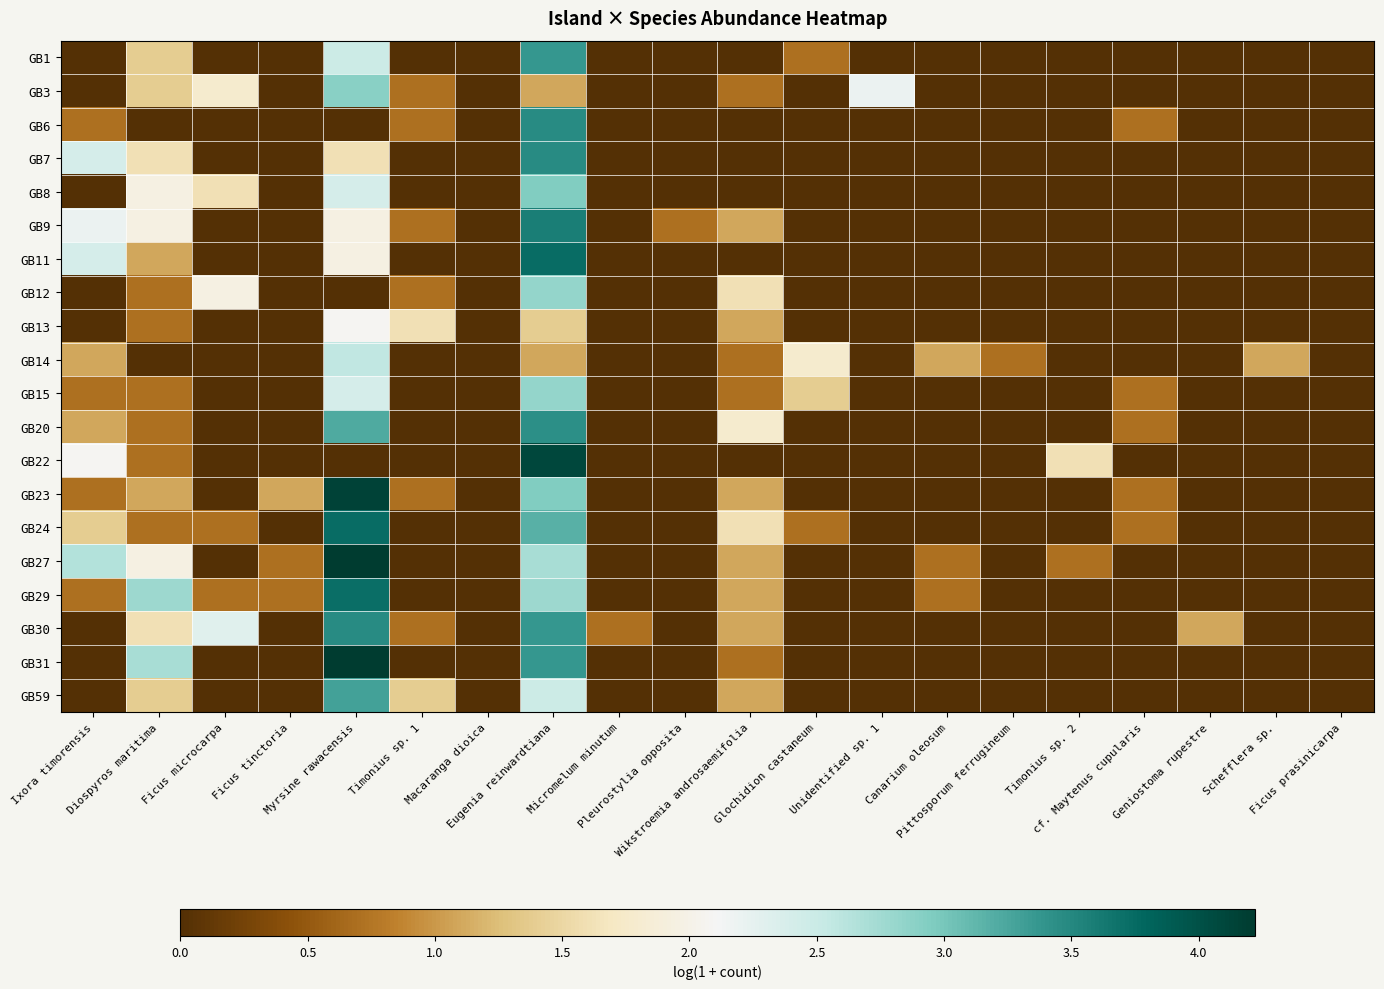

Reading left to right, what are all the values shown in this chart?

GB1: Ixora timorensis=0.0	Diospyros maritima=1.4	Ficus microcarpa=0.0	Ficus tinctoria=0.0	Myrsine rawacensis=2.5	Timonius sp. 1=0.0	Macaranga dioica=0.0	Eugenia reinwardtiana=3.4	Micromelum minutum=0.0	Pleurostylia opposita=0.0	Wikstroemia androsaemifolia=0.0	Glochidion castaneum=0.7	Unidentified sp. 1=0.0	Canarium oleosum=0.0	Pittosporum ferrugineum=0.0	Timonius sp. 2=0.0	cf. Maytenus cupularis=0.0	Geniostoma rupestre=0.0	Schefflera sp.=0.0	Ficus prasinicarpa=0.0
GB3: Ixora timorensis=0.0	Diospyros maritima=1.4	Ficus microcarpa=1.8	Ficus tinctoria=0.0	Myrsine rawacensis=2.9	Timonius sp. 1=0.7	Macaranga dioica=0.0	Eugenia reinwardtiana=1.1	Micromelum minutum=0.0	Pleurostylia opposita=0.0	Wikstroemia androsaemifolia=0.7	Glochidion castaneum=0.0	Unidentified sp. 1=2.2	Canarium oleosum=0.0	Pittosporum ferrugineum=0.0	Timonius sp. 2=0.0	cf. Maytenus cupularis=0.0	Geniostoma rupestre=0.0	Schefflera sp.=0.0	Ficus prasinicarpa=0.0
GB6: Ixora timorensis=0.7	Diospyros maritima=0.0	Ficus microcarpa=0.0	Ficus tinctoria=0.0	Myrsine rawacensis=0.0	Timonius sp. 1=0.7	Macaranga dioica=0.0	Eugenia reinwardtiana=3.5	Micromelum minutum=0.0	Pleurostylia opposita=0.0	Wikstroemia androsaemifolia=0.0	Glochidion castaneum=0.0	Unidentified sp. 1=0.0	Canarium oleosum=0.0	Pittosporum ferrugineum=0.0	Timonius sp. 2=0.0	cf. Maytenus cupularis=0.7	Geniostoma rupestre=0.0	Schefflera sp.=0.0	Ficus prasinicarpa=0.0
GB7: Ixora timorensis=2.4	Diospyros maritima=1.6	Ficus microcarpa=0.0	Ficus tinctoria=0.0	Myrsine rawacensis=1.6	Timonius sp. 1=0.0	Macaranga dioica=0.0	Eugenia reinwardtiana=3.5	Micromelum minutum=0.0	Pleurostylia opposita=0.0	Wikstroemia androsaemifolia=0.0	Glochidion castaneum=0.0	Unidentified sp. 1=0.0	Canarium oleosum=0.0	Pittosporum ferrugineum=0.0	Timonius sp. 2=0.0	cf. Maytenus cupularis=0.0	Geniostoma rupestre=0.0	Schefflera sp.=0.0	Ficus prasinicarpa=0.0
GB8: Ixora timorensis=0.0	Diospyros maritima=1.9	Ficus microcarpa=1.6	Ficus tinctoria=0.0	Myrsine rawacensis=2.4	Timonius sp. 1=0.0	Macaranga dioica=0.0	Eugenia reinwardtiana=2.9	Micromelum minutum=0.0	Pleurostylia opposita=0.0	Wikstroemia androsaemifolia=0.0	Glochidion castaneum=0.0	Unidentified sp. 1=0.0	Canarium oleosum=0.0	Pittosporum ferrugineum=0.0	Timonius sp. 2=0.0	cf. Maytenus cupularis=0.0	Geniostoma rupestre=0.0	Schefflera sp.=0.0	Ficus prasinicarpa=0.0
GB9: Ixora timorensis=2.2	Diospyros maritima=1.9	Ficus microcarpa=0.0	Ficus tinctoria=0.0	Myrsine rawacensis=1.9	Timonius sp. 1=0.7	Macaranga dioica=0.0	Eugenia reinwardtiana=3.6	Micromelum minutum=0.0	Pleurostylia opposita=0.7	Wikstroemia androsaemifolia=1.1	Glochidion castaneum=0.0	Unidentified sp. 1=0.0	Canarium oleosum=0.0	Pittosporum ferrugineum=0.0	Timonius sp. 2=0.0	cf. Maytenus cupularis=0.0	Geniostoma rupestre=0.0	Schefflera sp.=0.0	Ficus prasinicarpa=0.0
GB11: Ixora timorensis=2.4	Diospyros maritima=1.1	Ficus microcarpa=0.0	Ficus tinctoria=0.0	Myrsine rawacensis=1.9	Timonius sp. 1=0.0	Macaranga dioica=0.0	Eugenia reinwardtiana=3.7	Micromelum minutum=0.0	Pleurostylia opposita=0.0	Wikstroemia androsaemifolia=0.0	Glochidion castaneum=0.0	Unidentified sp. 1=0.0	Canarium oleosum=0.0	Pittosporum ferrugineum=0.0	Timonius sp. 2=0.0	cf. Maytenus cupularis=0.0	Geniostoma rupestre=0.0	Schefflera sp.=0.0	Ficus prasinicarpa=0.0
GB12: Ixora timorensis=0.0	Diospyros maritima=0.7	Ficus microcarpa=1.9	Ficus tinctoria=0.0	Myrsine rawacensis=0.0	Timonius sp. 1=0.7	Macaranga dioica=0.0	Eugenia reinwardtiana=2.8	Micromelum minutum=0.0	Pleurostylia opposita=0.0	Wikstroemia androsaemifolia=1.6	Glochidion castaneum=0.0	Unidentified sp. 1=0.0	Canarium oleosum=0.0	Pittosporum ferrugineum=0.0	Timonius sp. 2=0.0	cf. Maytenus cupularis=0.0	Geniostoma rupestre=0.0	Schefflera sp.=0.0	Ficus prasinicarpa=0.0
GB13: Ixora timorensis=0.0	Diospyros maritima=0.7	Ficus microcarpa=0.0	Ficus tinctoria=0.0	Myrsine rawacensis=2.1	Timonius sp. 1=1.6	Macaranga dioica=0.0	Eugenia reinwardtiana=1.4	Micromelum minutum=0.0	Pleurostylia opposita=0.0	Wikstroemia androsaemifolia=1.1	Glochidion castaneum=0.0	Unidentified sp. 1=0.0	Canarium oleosum=0.0	Pittosporum ferrugineum=0.0	Timonius sp. 2=0.0	cf. Maytenus cupularis=0.0	Geniostoma rupestre=0.0	Schefflera sp.=0.0	Ficus prasinicarpa=0.0
GB14: Ixora timorensis=1.1	Diospyros maritima=0.0	Ficus microcarpa=0.0	Ficus tinctoria=0.0	Myrsine rawacensis=2.6	Timonius sp. 1=0.0	Macaranga dioica=0.0	Eugenia reinwardtiana=1.1	Micromelum minutum=0.0	Pleurostylia opposita=0.0	Wikstroemia androsaemifolia=0.7	Glochidion castaneum=1.8	Unidentified sp. 1=0.0	Canarium oleosum=1.1	Pittosporum ferrugineum=0.7	Timonius sp. 2=0.0	cf. Maytenus cupularis=0.0	Geniostoma rupestre=0.0	Schefflera sp.=1.1	Ficus prasinicarpa=0.0
GB15: Ixora timorensis=0.7	Diospyros maritima=0.7	Ficus microcarpa=0.0	Ficus tinctoria=0.0	Myrsine rawacensis=2.4	Timonius sp. 1=0.0	Macaranga dioica=0.0	Eugenia reinwardtiana=2.8	Micromelum minutum=0.0	Pleurostylia opposita=0.0	Wikstroemia androsaemifolia=0.7	Glochidion castaneum=1.4	Unidentified sp. 1=0.0	Canarium oleosum=0.0	Pittosporum ferrugineum=0.0	Timonius sp. 2=0.0	cf. Maytenus cupularis=0.7	Geniostoma rupestre=0.0	Schefflera sp.=0.0	Ficus prasinicarpa=0.0
GB20: Ixora timorensis=1.1	Diospyros maritima=0.7	Ficus microcarpa=0.0	Ficus tinctoria=0.0	Myrsine rawacensis=3.2	Timonius sp. 1=0.0	Macaranga dioica=0.0	Eugenia reinwardtiana=3.4	Micromelum minutum=0.0	Pleurostylia opposita=0.0	Wikstroemia androsaemifolia=1.8	Glochidion castaneum=0.0	Unidentified sp. 1=0.0	Canarium oleosum=0.0	Pittosporum ferrugineum=0.0	Timonius sp. 2=0.0	cf. Maytenus cupularis=0.7	Geniostoma rupestre=0.0	Schefflera sp.=0.0	Ficus prasinicarpa=0.0
GB22: Ixora timorensis=2.1	Diospyros maritima=0.7	Ficus microcarpa=0.0	Ficus tinctoria=0.0	Myrsine rawacensis=0.0	Timonius sp. 1=0.0	Macaranga dioica=0.0	Eugenia reinwardtiana=4.1	Micromelum minutum=0.0	Pleurostylia opposita=0.0	Wikstroemia androsaemifolia=0.0	Glochidion castaneum=0.0	Unidentified sp. 1=0.0	Canarium oleosum=0.0	Pittosporum ferrugineum=0.0	Timonius sp. 2=1.6	cf. Maytenus cupularis=0.0	Geniostoma rupestre=0.0	Schefflera sp.=0.0	Ficus prasinicarpa=0.0
GB23: Ixora timorensis=0.7	Diospyros maritima=1.1	Ficus microcarpa=0.0	Ficus tinctoria=1.1	Myrsine rawacensis=4.1	Timonius sp. 1=0.7	Macaranga dioica=0.0	Eugenia reinwardtiana=2.9	Micromelum minutum=0.0	Pleurostylia opposita=0.0	Wikstroemia androsaemifolia=1.1	Glochidion castaneum=0.0	Unidentified sp. 1=0.0	Canarium oleosum=0.0	Pittosporum ferrugineum=0.0	Timonius sp. 2=0.0	cf. Maytenus cupularis=0.7	Geniostoma rupestre=0.0	Schefflera sp.=0.0	Ficus prasinicarpa=0.0
GB24: Ixora timorensis=1.4	Diospyros maritima=0.7	Ficus microcarpa=0.7	Ficus tinctoria=0.0	Myrsine rawacensis=3.7	Timonius sp. 1=0.0	Macaranga dioica=0.0	Eugenia reinwardtiana=3.2	Micromelum minutum=0.0	Pleurostylia opposita=0.0	Wikstroemia androsaemifolia=1.6	Glochidion castaneum=0.7	Unidentified sp. 1=0.0	Canarium oleosum=0.0	Pittosporum ferrugineum=0.0	Timonius sp. 2=0.0	cf. Maytenus cupularis=0.7	Geniostoma rupestre=0.0	Schefflera sp.=0.0	Ficus prasinicarpa=0.0
GB27: Ixora timorensis=2.6	Diospyros maritima=1.9	Ficus microcarpa=0.0	Ficus tinctoria=0.7	Myrsine rawacensis=4.2	Timonius sp. 1=0.0	Macaranga dioica=0.0	Eugenia reinwardtiana=2.7	Micromelum minutum=0.0	Pleurostylia opposita=0.0	Wikstroemia androsaemifolia=1.1	Glochidion castaneum=0.0	Unidentified sp. 1=0.0	Canarium oleosum=0.7	Pittosporum ferrugineum=0.0	Timonius sp. 2=0.7	cf. Maytenus cupularis=0.0	Geniostoma rupestre=0.0	Schefflera sp.=0.0	Ficus prasinicarpa=0.0
GB29: Ixora timorensis=0.7	Diospyros maritima=2.8	Ficus microcarpa=0.7	Ficus tinctoria=0.7	Myrsine rawacensis=3.7	Timonius sp. 1=0.0	Macaranga dioica=0.0	Eugenia reinwardtiana=2.8	Micromelum minutum=0.0	Pleurostylia opposita=0.0	Wikstroemia androsaemifolia=1.1	Glochidion castaneum=0.0	Unidentified sp. 1=0.0	Canarium oleosum=0.7	Pittosporum ferrugineum=0.0	Timonius sp. 2=0.0	cf. Maytenus cupularis=0.0	Geniostoma rupestre=0.0	Schefflera sp.=0.0	Ficus prasinicarpa=0.0
GB30: Ixora timorensis=0.0	Diospyros maritima=1.6	Ficus microcarpa=2.3	Ficus tinctoria=0.0	Myrsine rawacensis=3.5	Timonius sp. 1=0.7	Macaranga dioica=0.0	Eugenia reinwardtiana=3.4	Micromelum minutum=0.7	Pleurostylia opposita=0.0	Wikstroemia androsaemifolia=1.1	Glochidion castaneum=0.0	Unidentified sp. 1=0.0	Canarium oleosum=0.0	Pittosporum ferrugineum=0.0	Timonius sp. 2=0.0	cf. Maytenus cupularis=0.0	Geniostoma rupestre=1.1	Schefflera sp.=0.0	Ficus prasinicarpa=0.0
GB31: Ixora timorensis=0.0	Diospyros maritima=2.7	Ficus microcarpa=0.0	Ficus tinctoria=0.0	Myrsine rawacensis=4.2	Timonius sp. 1=0.0	Macaranga dioica=0.0	Eugenia reinwardtiana=3.4	Micromelum minutum=0.0	Pleurostylia opposita=0.0	Wikstroemia androsaemifolia=0.7	Glochidion castaneum=0.0	Unidentified sp. 1=0.0	Canarium oleosum=0.0	Pittosporum ferrugineum=0.0	Timonius sp. 2=0.0	cf. Maytenus cupularis=0.0	Geniostoma rupestre=0.0	Schefflera sp.=0.0	Ficus prasinicarpa=0.0
GB59: Ixora timorensis=0.0	Diospyros maritima=1.4	Ficus microcarpa=0.0	Ficus tinctoria=0.0	Myrsine rawacensis=3.3	Timonius sp. 1=1.4	Macaranga dioica=0.0	Eugenia reinwardtiana=2.5	Micromelum minutum=0.0	Pleurostylia opposita=0.0	Wikstroemia androsaemifolia=1.1	Glochidion castaneum=0.0	Unidentified sp. 1=0.0	Canarium oleosum=0.0	Pittosporum ferrugineum=0.0	Timonius sp. 2=0.0	cf. Maytenus cupularis=0.0	Geniostoma rupestre=0.0	Schefflera sp.=0.0	Ficus prasinicarpa=0.0